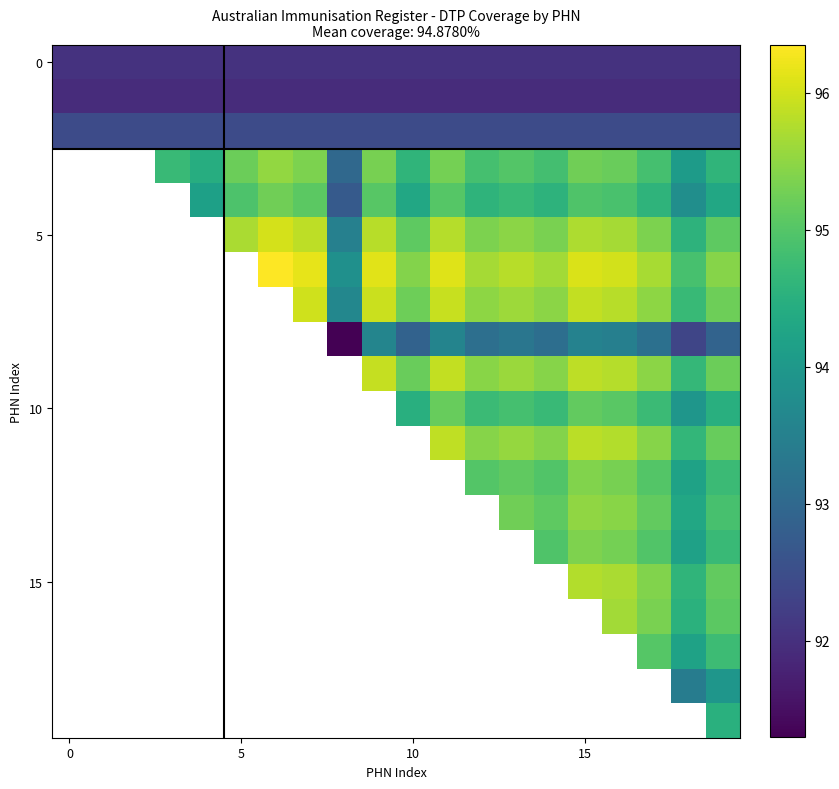

What is the lowest value of the 0 series?

92.0